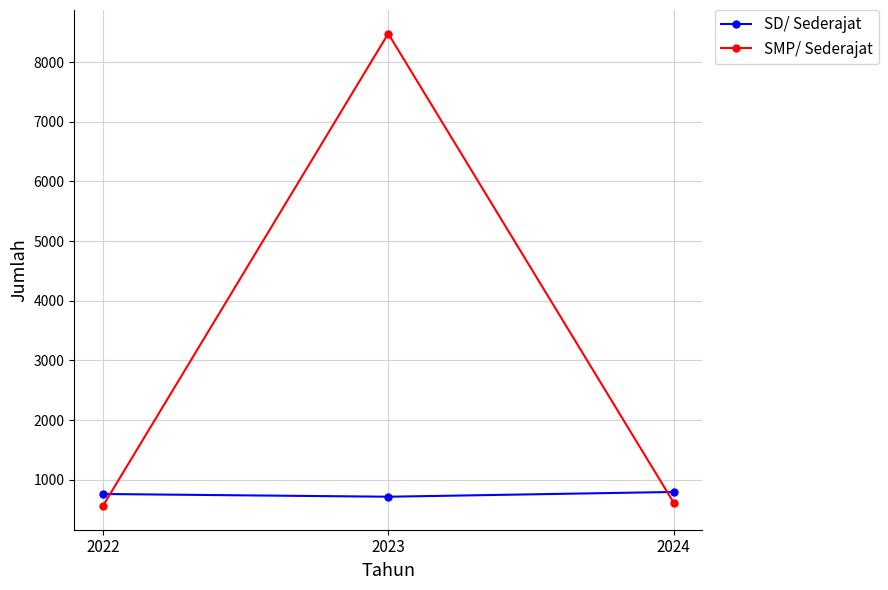

Is the value of SD/ Sederajat at 2024 greater than the value of SMP/ Sederajat at 2022?

Yes